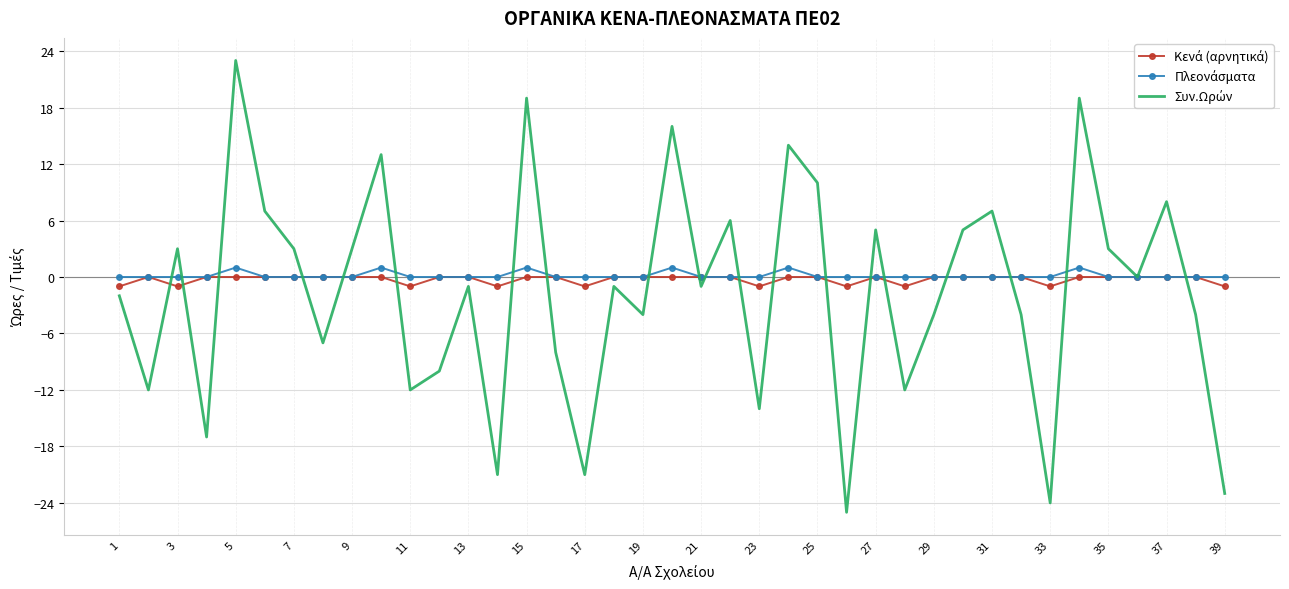

What is the greatest value displayed?

23